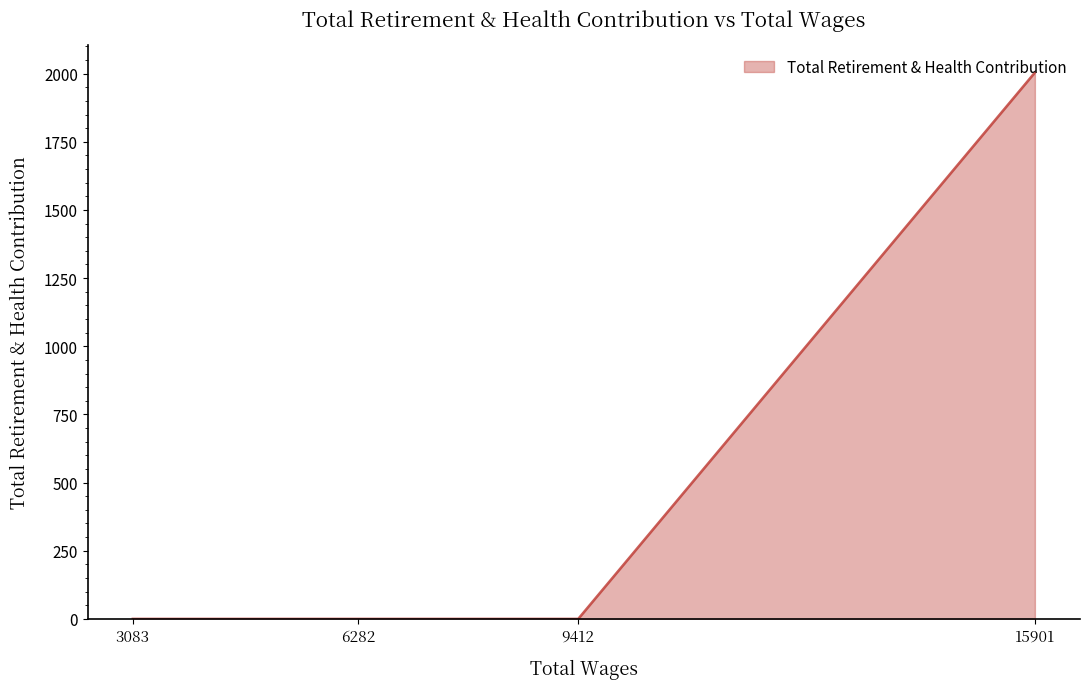

Which category has the lowest value across all series?

9412.0